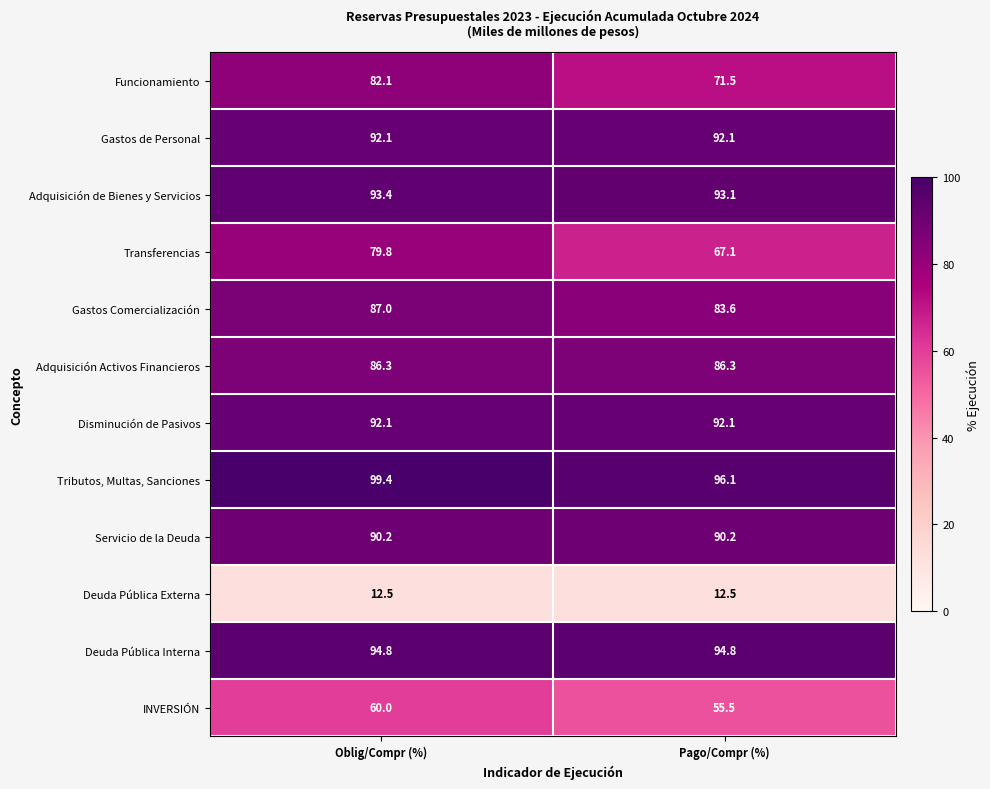

Which label corresponds to the largest value in the chart?

Oblig/Compr (%)